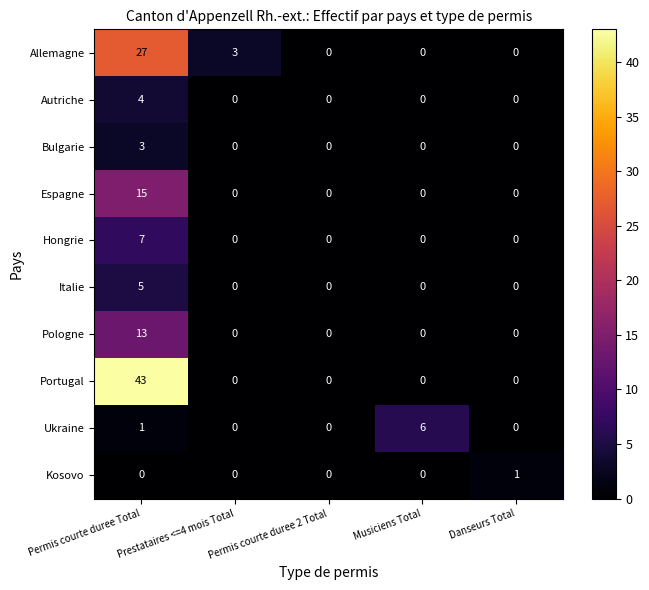

How many categories are shown in the chart?

5